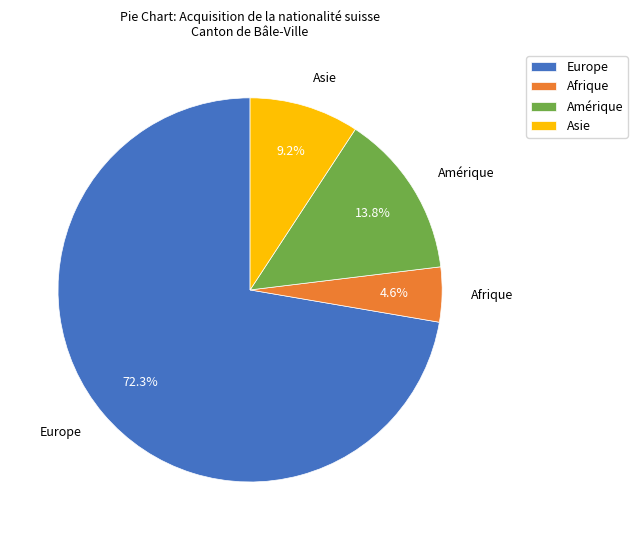

What is the ratio of the value at Europe to the value at Amérique?

5.2